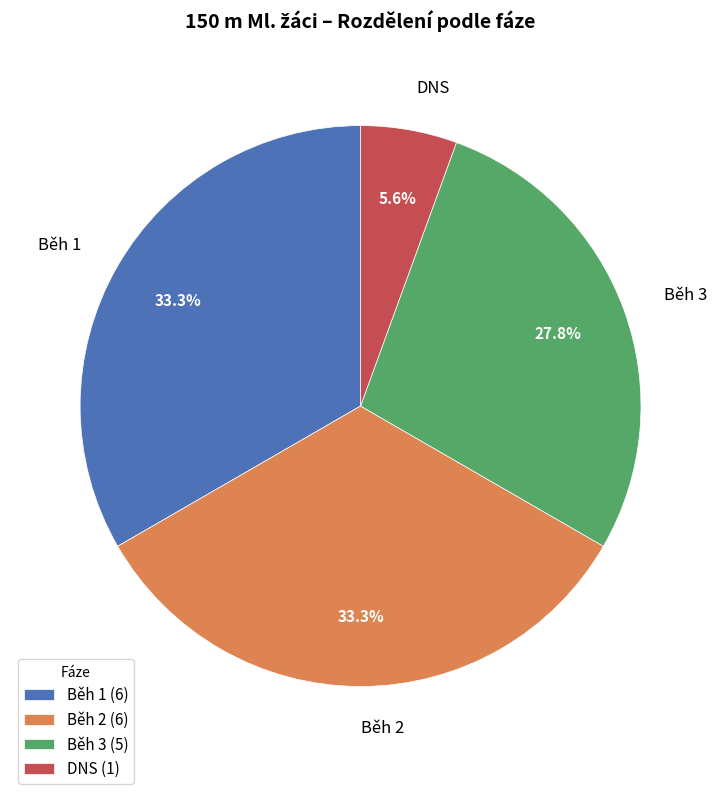

What percentage is NOT represented by DNS?

94.4%